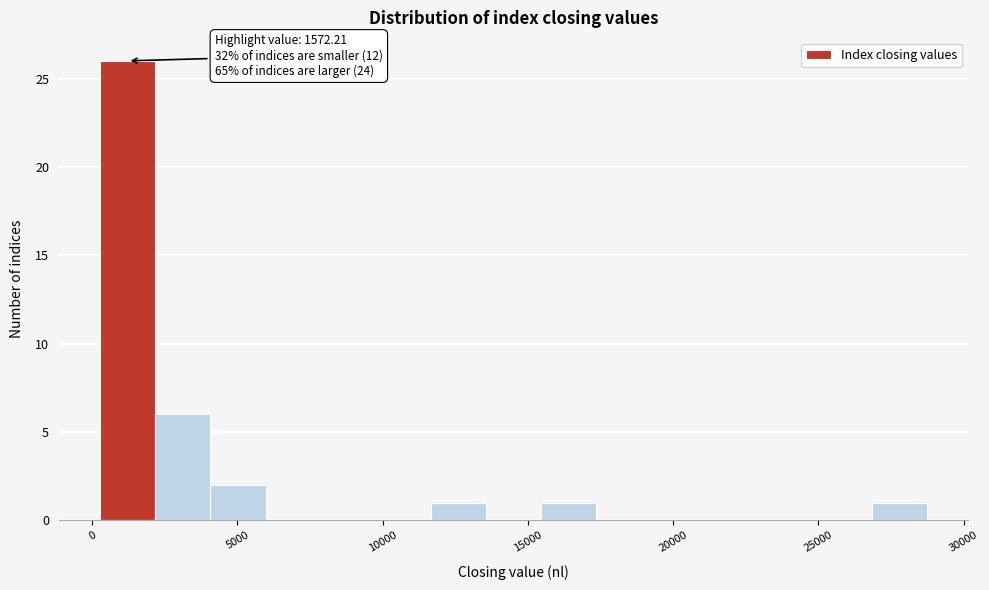

Around what value on the x-axis is the tallest bar? Give the approximate position of its centre, as read against the axis.

1000